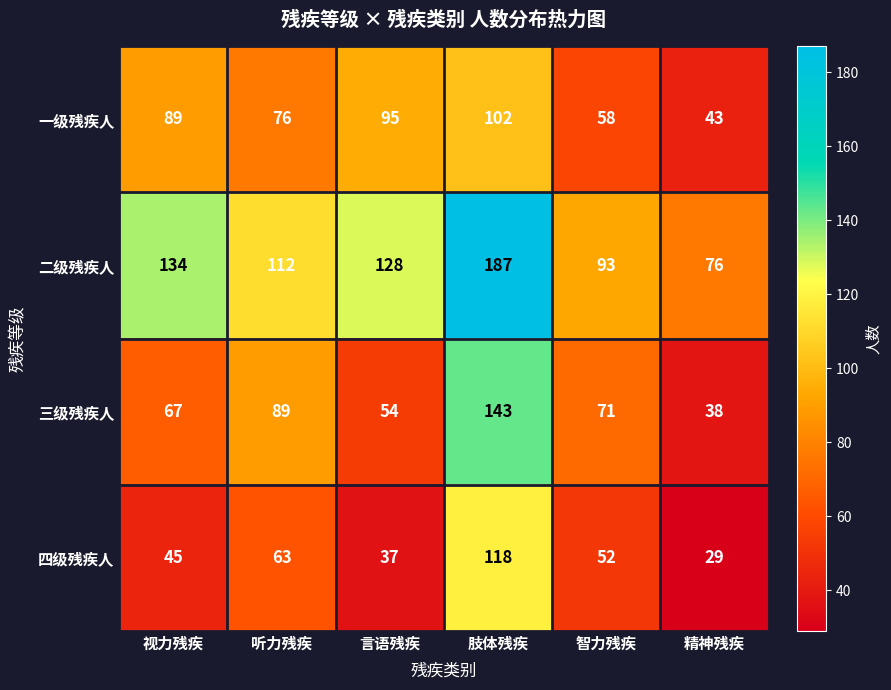

Is it true that 二级残疾人 equals 112 at 听力残疾?

True